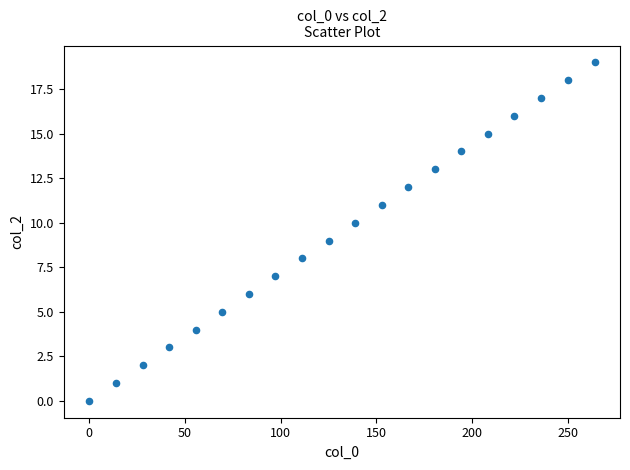

What is the range of Y values (max minus min)?

19